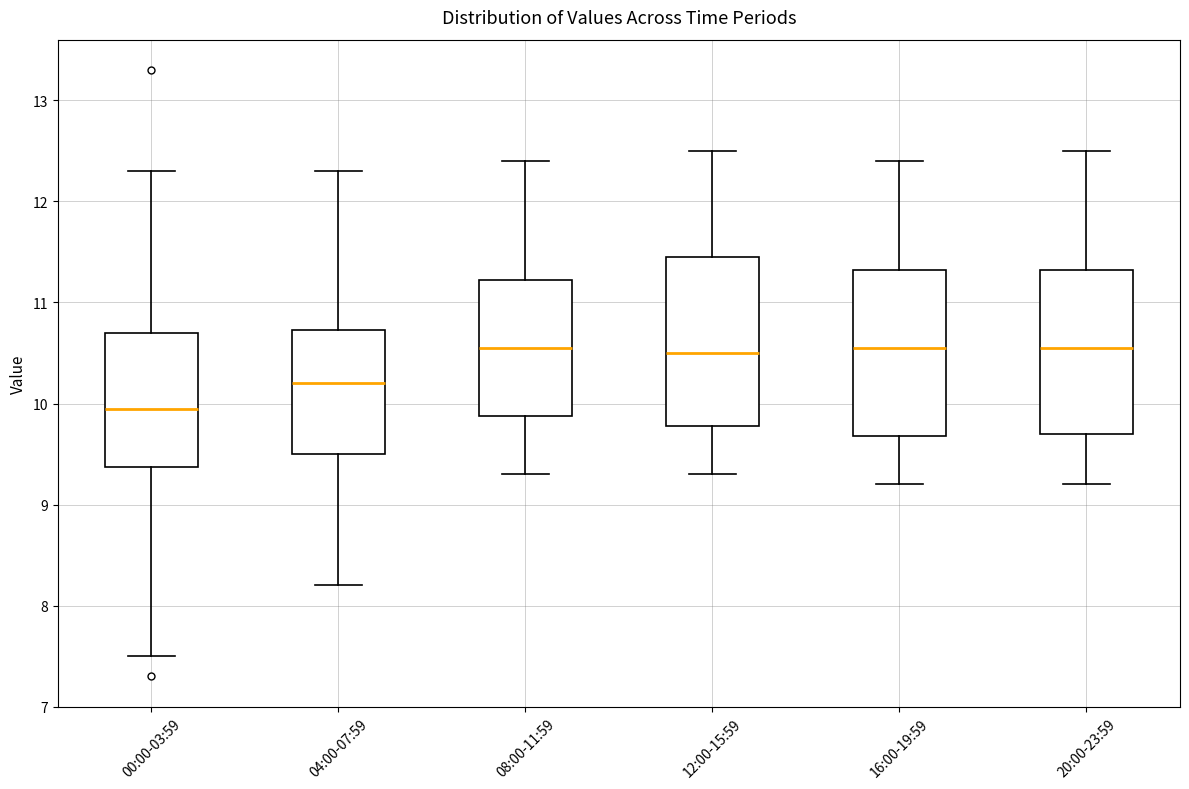

Where does the median line of the box for 04:00-07:59 sit on the y-axis? The values are not printed on the chart, so give them approximately, as read against the axis.

10.2